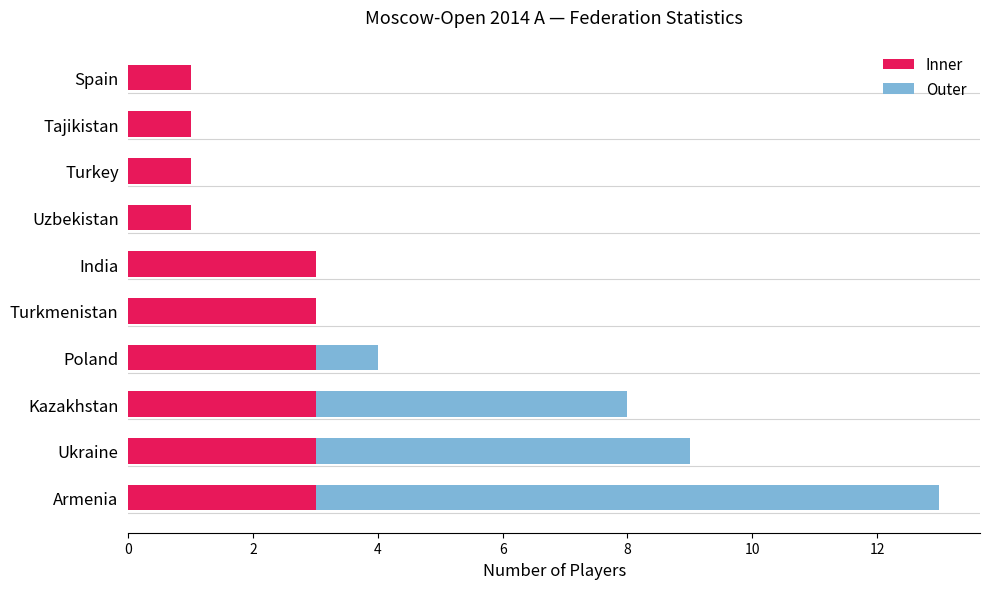

What is the maximum value for Inner?

3